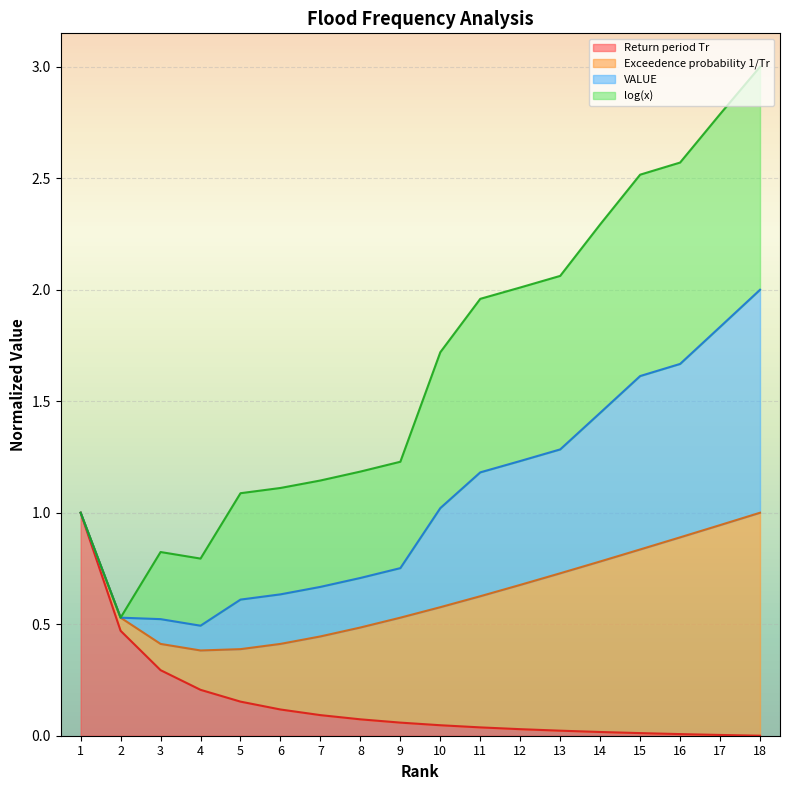

The Return period Tr series shows 1.0 at 1. True or false?

True